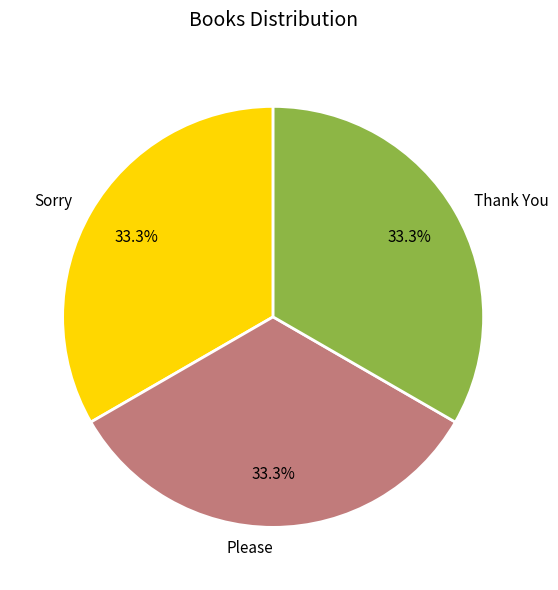

True or false: Sorry accounts for 45% of the total.

False